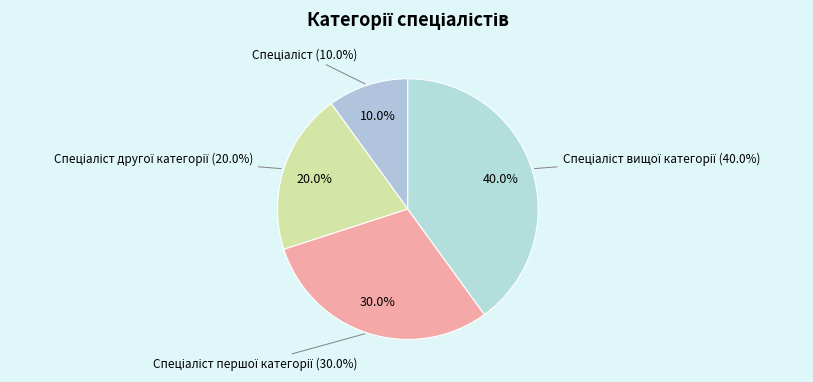

The Спеціаліст першої категорії slice represents 38% of the pie. True or false?

False